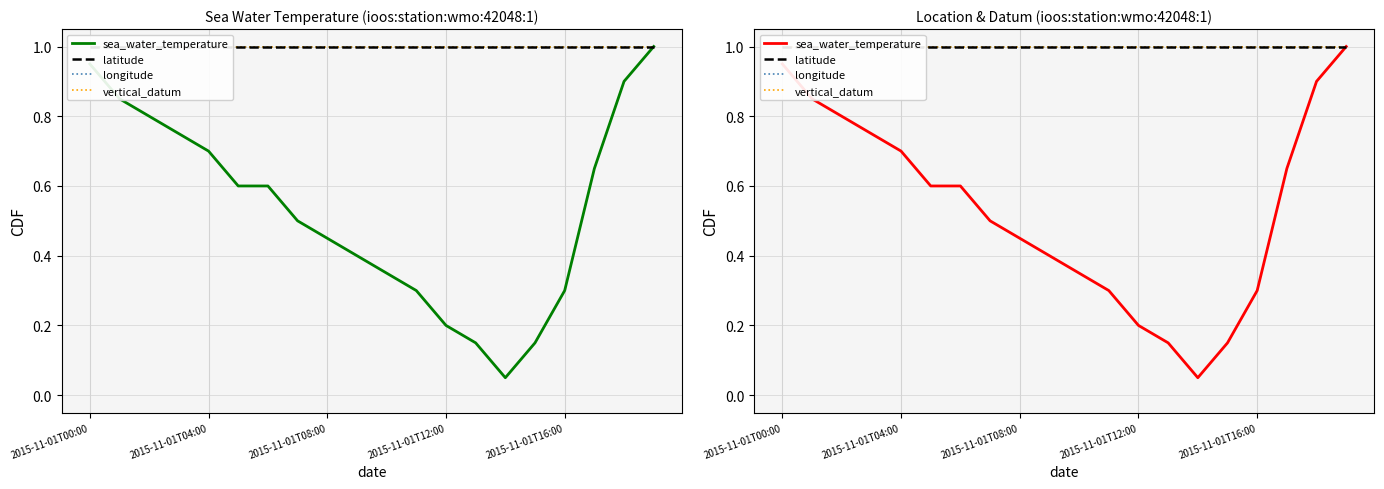

What is the total value across all series at 2015-11-01T12:00?

3.8